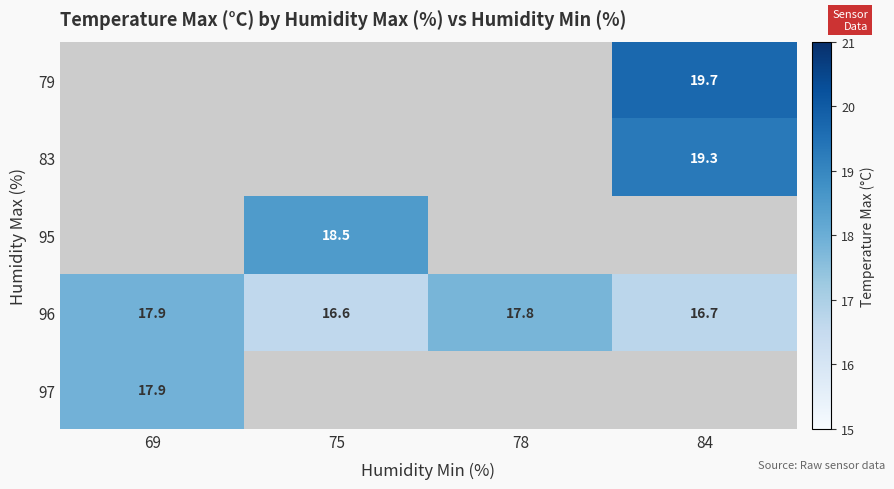

True or false: 83 has a value of 19.3 at 84.

True